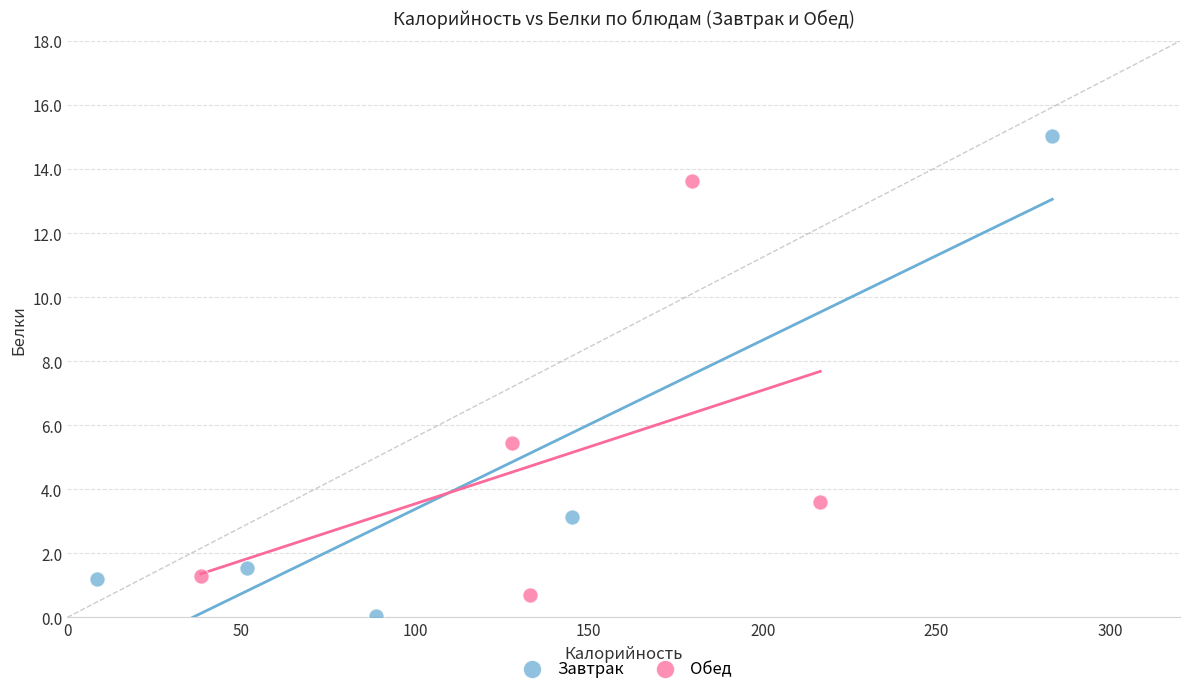

What are all the series names shown in the legend?

Завтрак, Обед